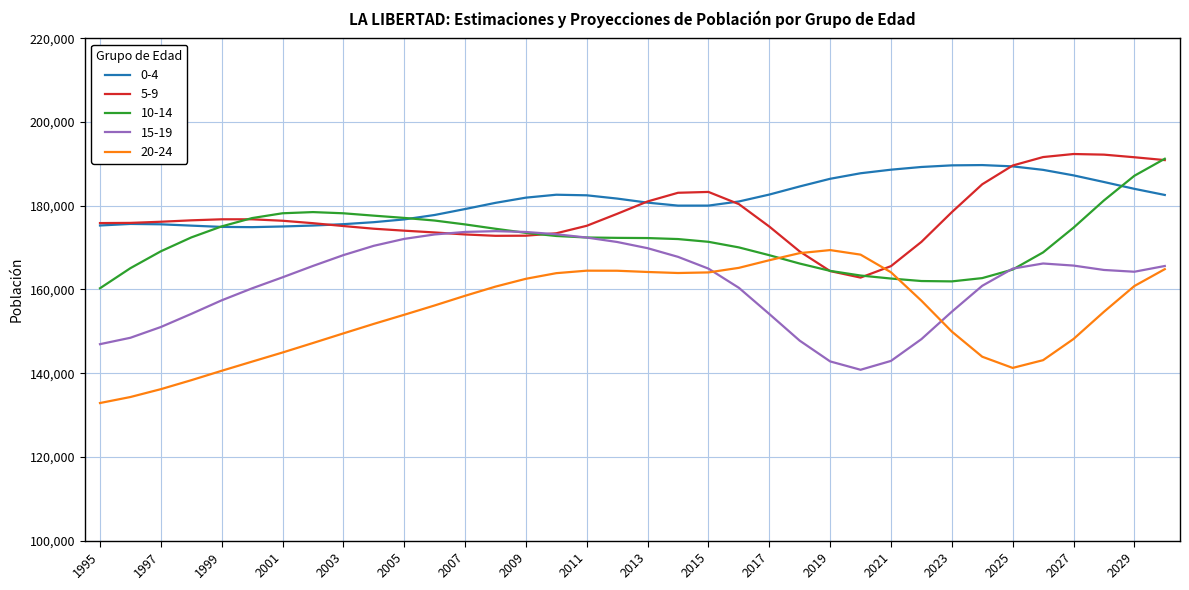

What is the minimum value for 0-4?

174895